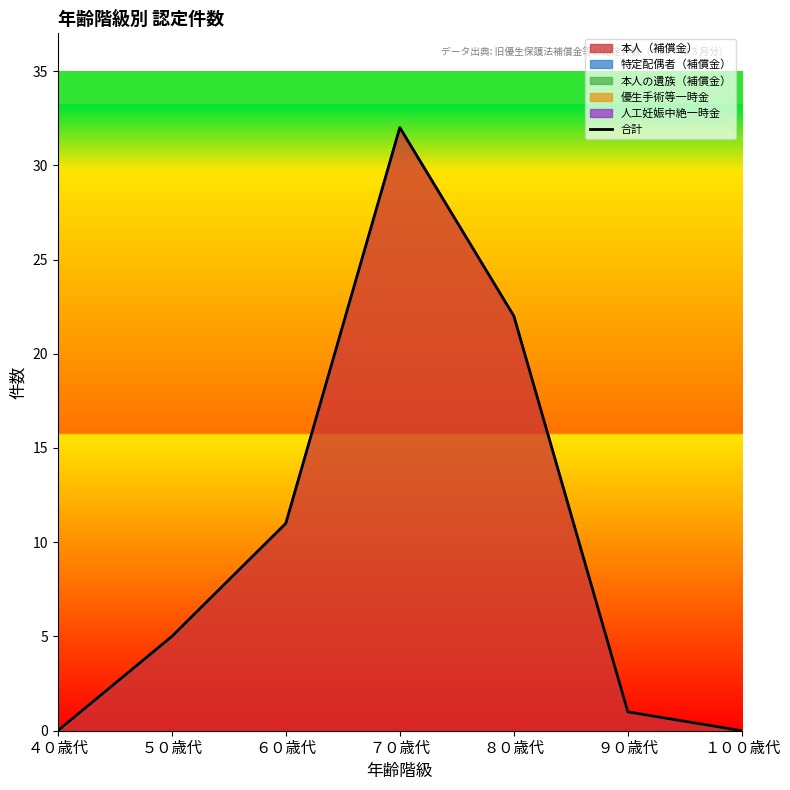

Reading left to right, list all the values displayed in this chart.

0	5	11	32	22	1	0